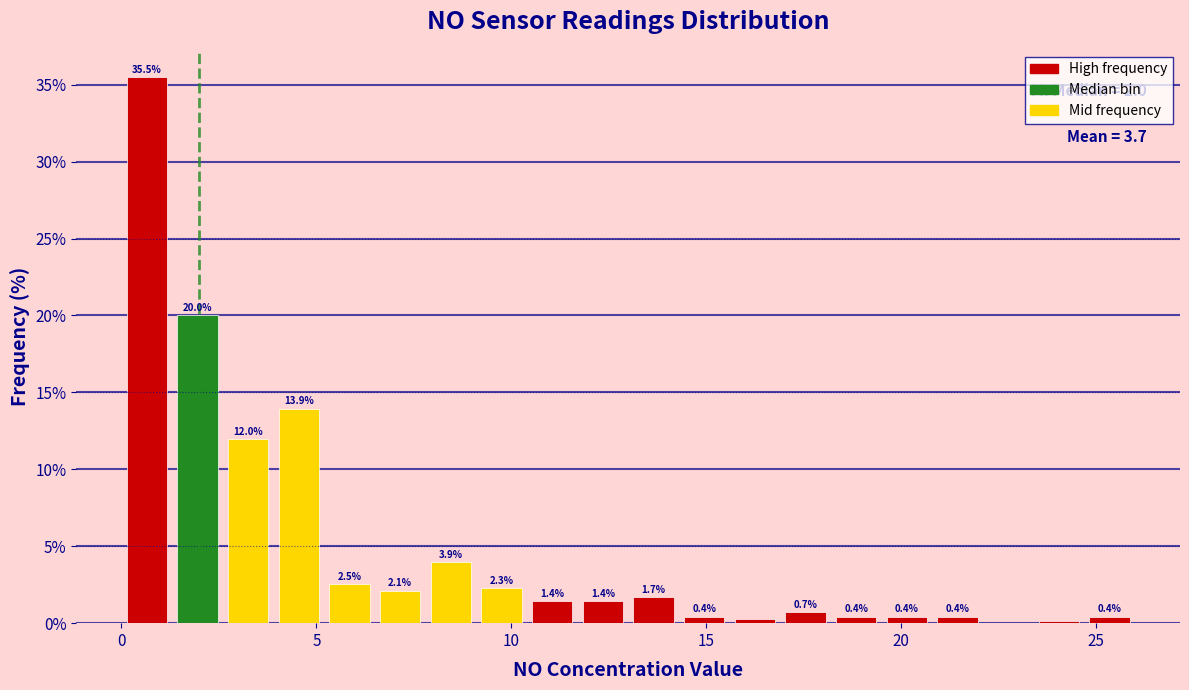

Around what value on the x-axis is the tallest bar? Give the approximate position of its centre, as read against the axis.

0.5